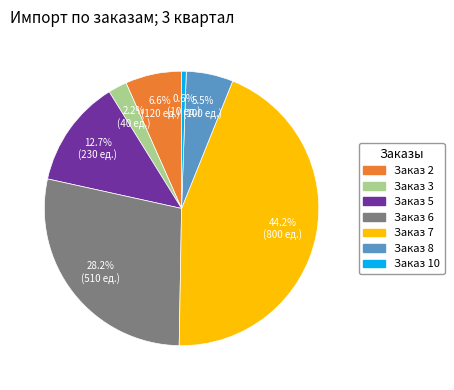

Is there any slice that represents more than half of the pie?

No